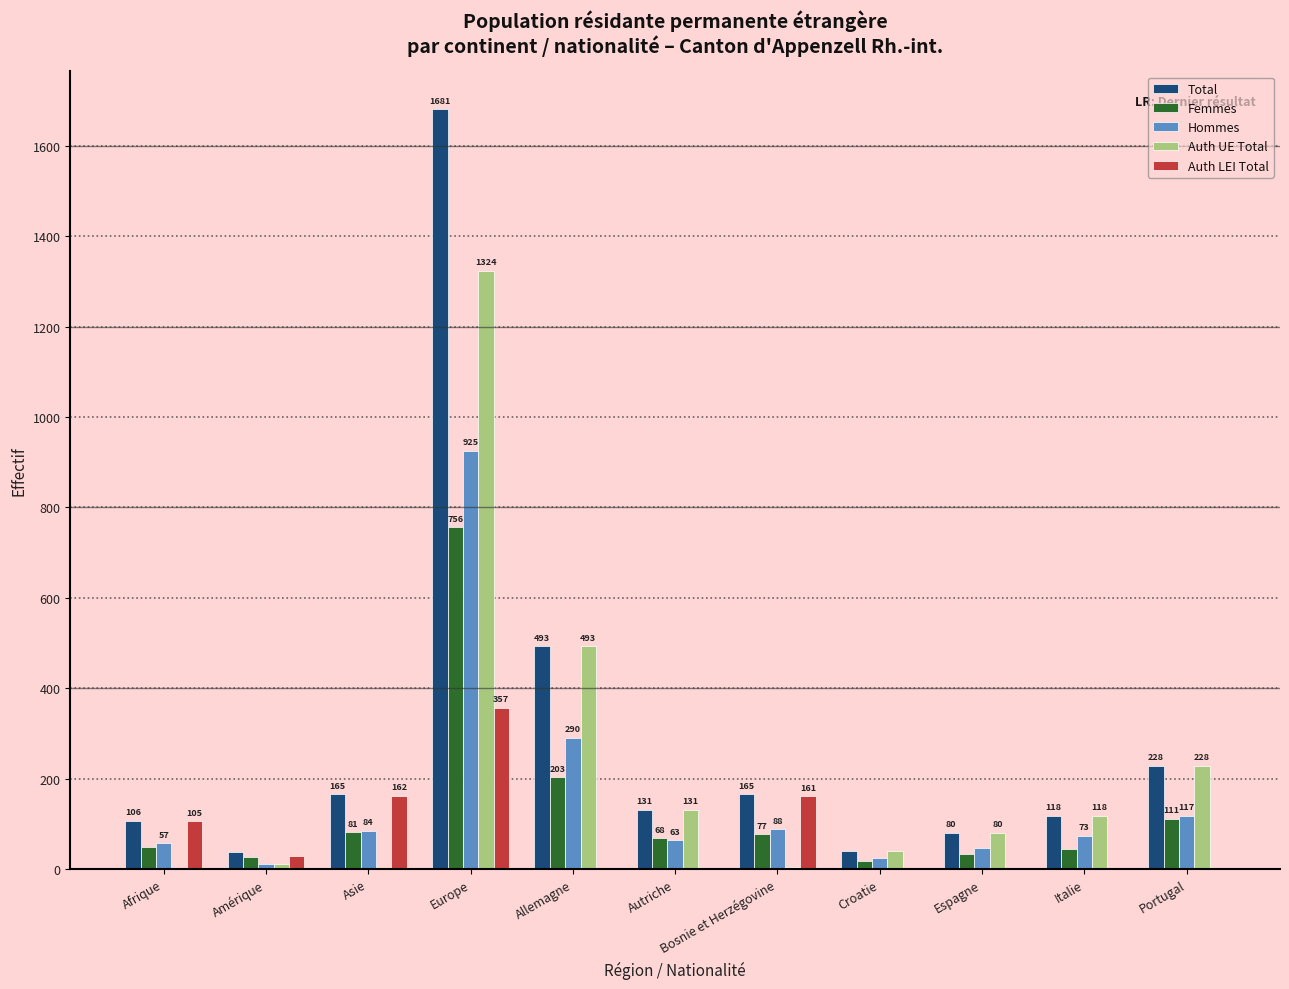

Which series has the largest total across all categories?

Total